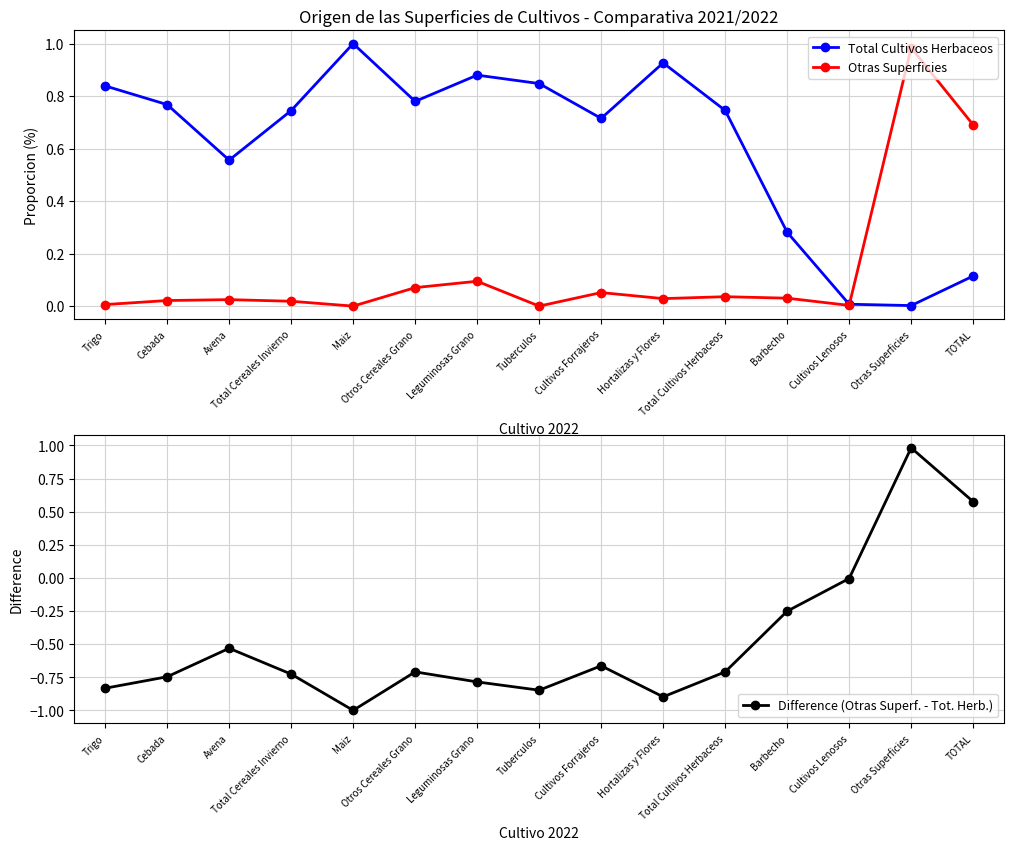

List the series in order of their overall mean, lowest first.

Difference (Otras Superf. - Tot. Herb.), Otras Superficies, Total Cultivos Herbaceos